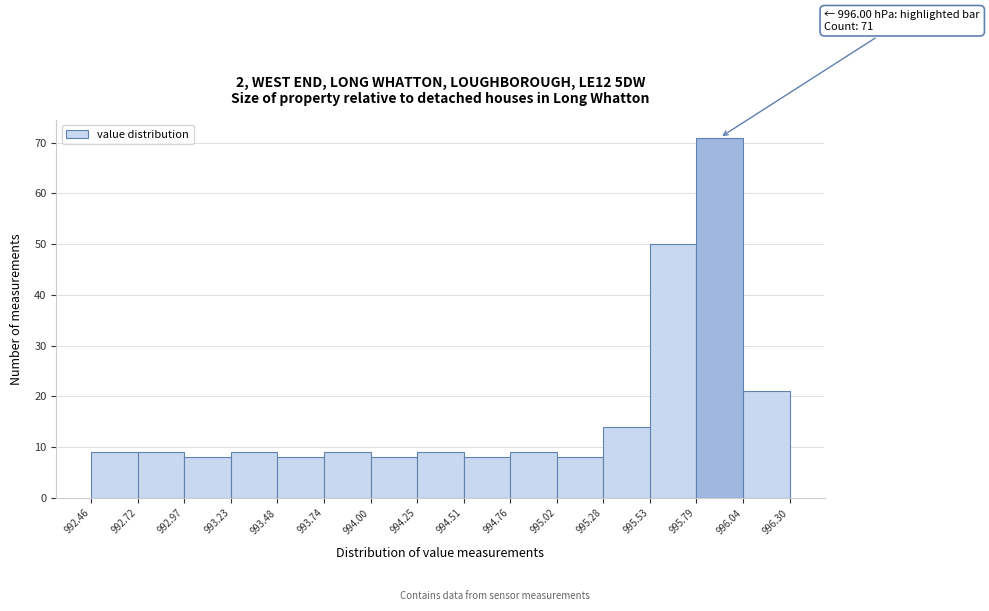

Over which range of the x-axis is the bar tallest?

995.79 to 996.04